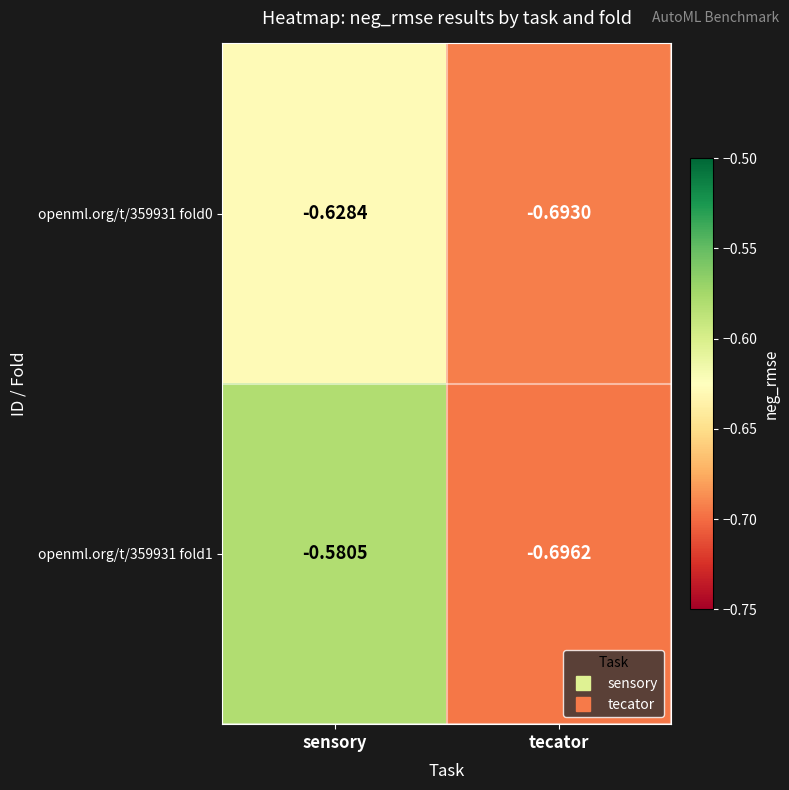

Where is openml.org/t/359931 fold1 nearest to the value 0?

sensory